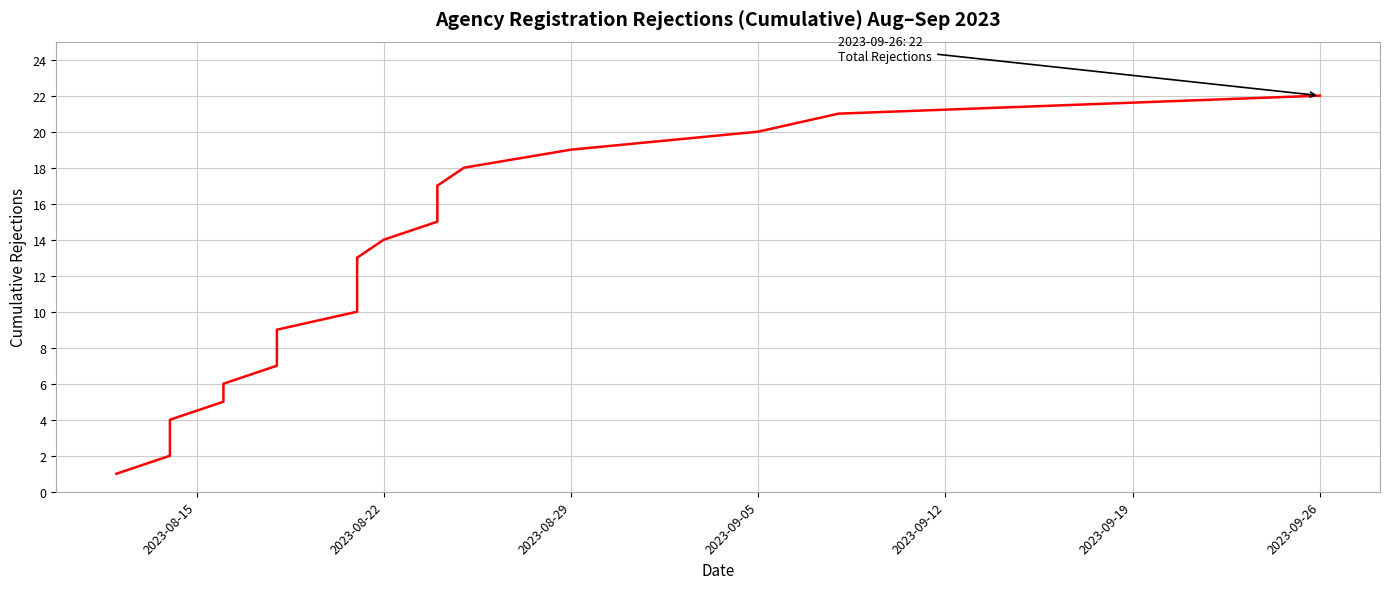

What is the smallest value displayed?

1